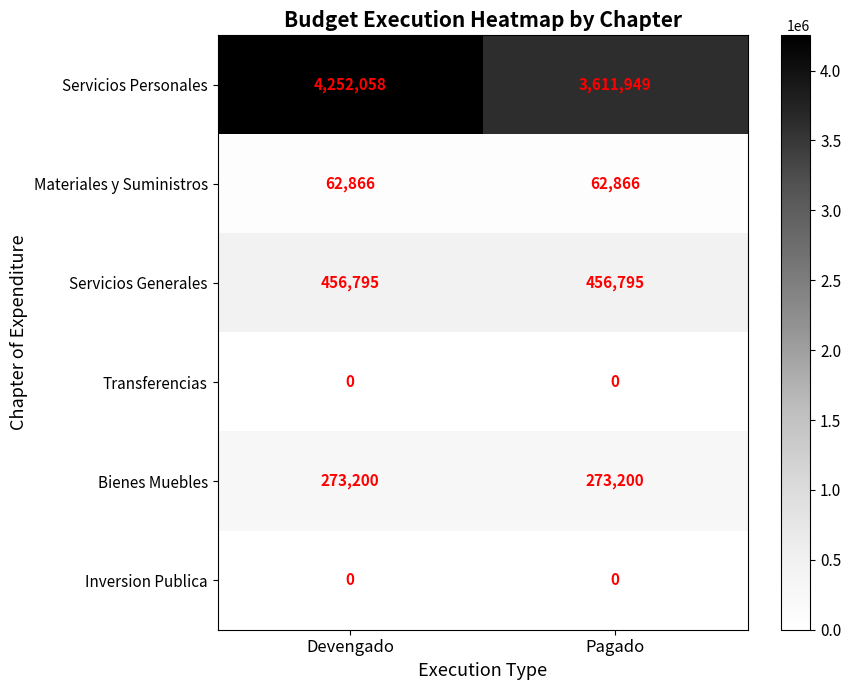

Reading left to right, transcribe all the data shown in this chart.

Servicios Personales: Devengado=4252058	Pagado=3611949
Materiales y Suministros: Devengado=62866	Pagado=62866
Servicios Generales: Devengado=456795	Pagado=456795
Transferencias: Devengado=0	Pagado=0
Bienes Muebles: Devengado=273200	Pagado=273200
Inversion Publica: Devengado=0	Pagado=0